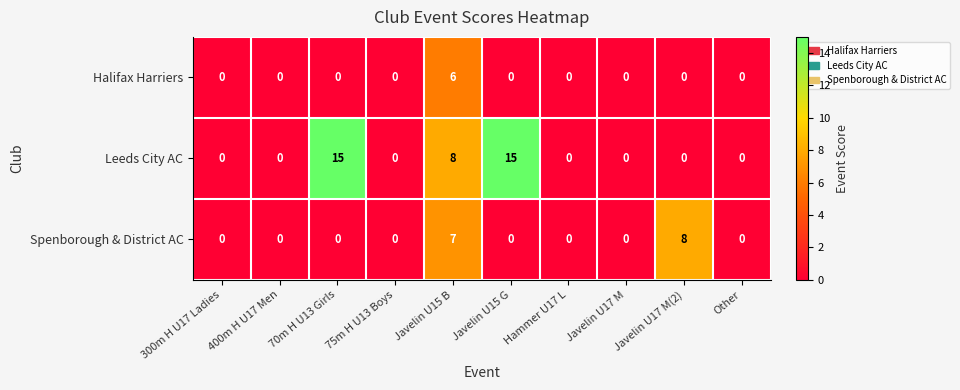

Rank the series by their average value, from lowest to highest.

Halifax Harriers, Spenborough & District AC, Leeds City AC